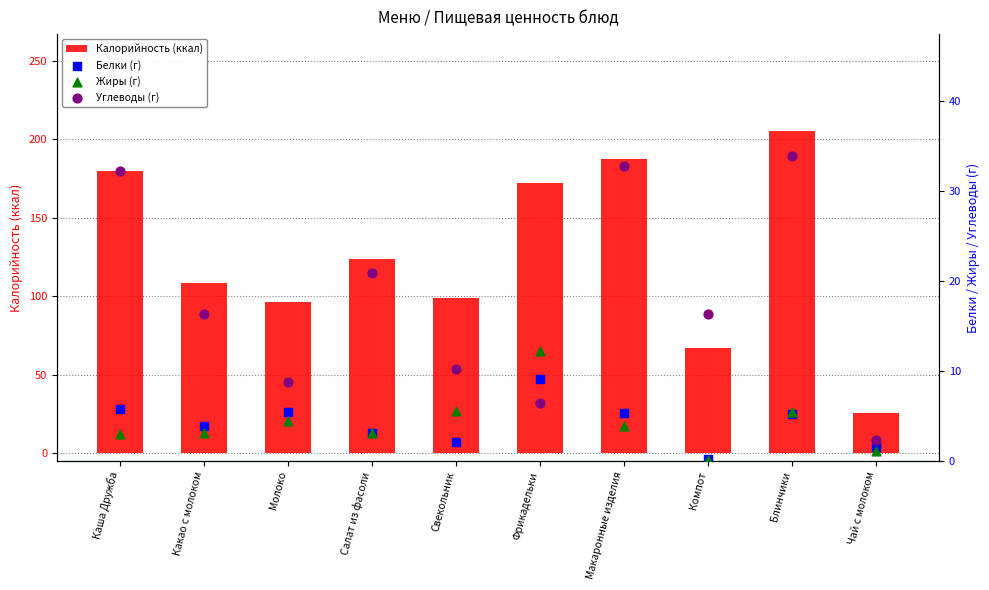

Which series contains the highest Y value?

Калорийность (ккал)